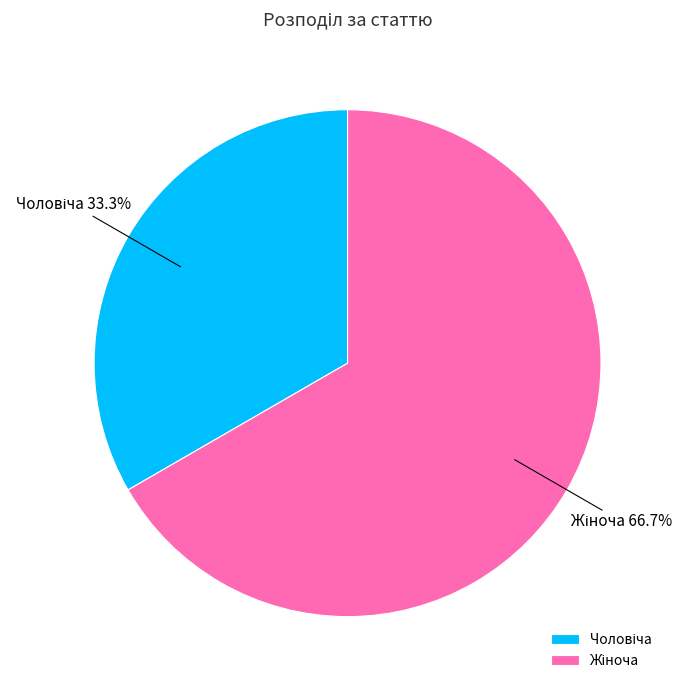

Is there a majority slice in this chart?

Yes